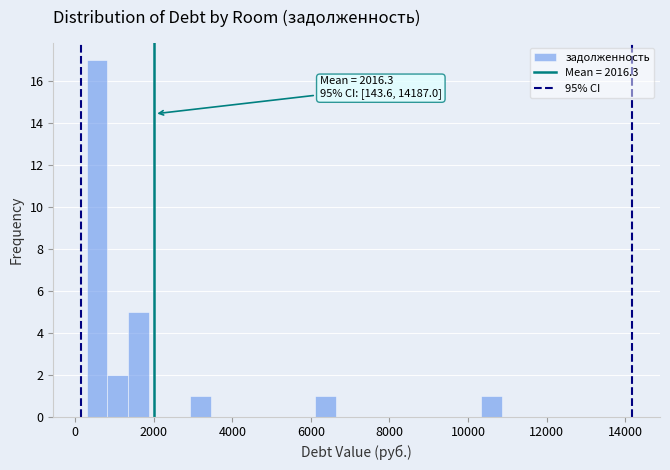

Around what value on the x-axis is the tallest bar? Give the approximate position of its centre, as read against the axis.

600